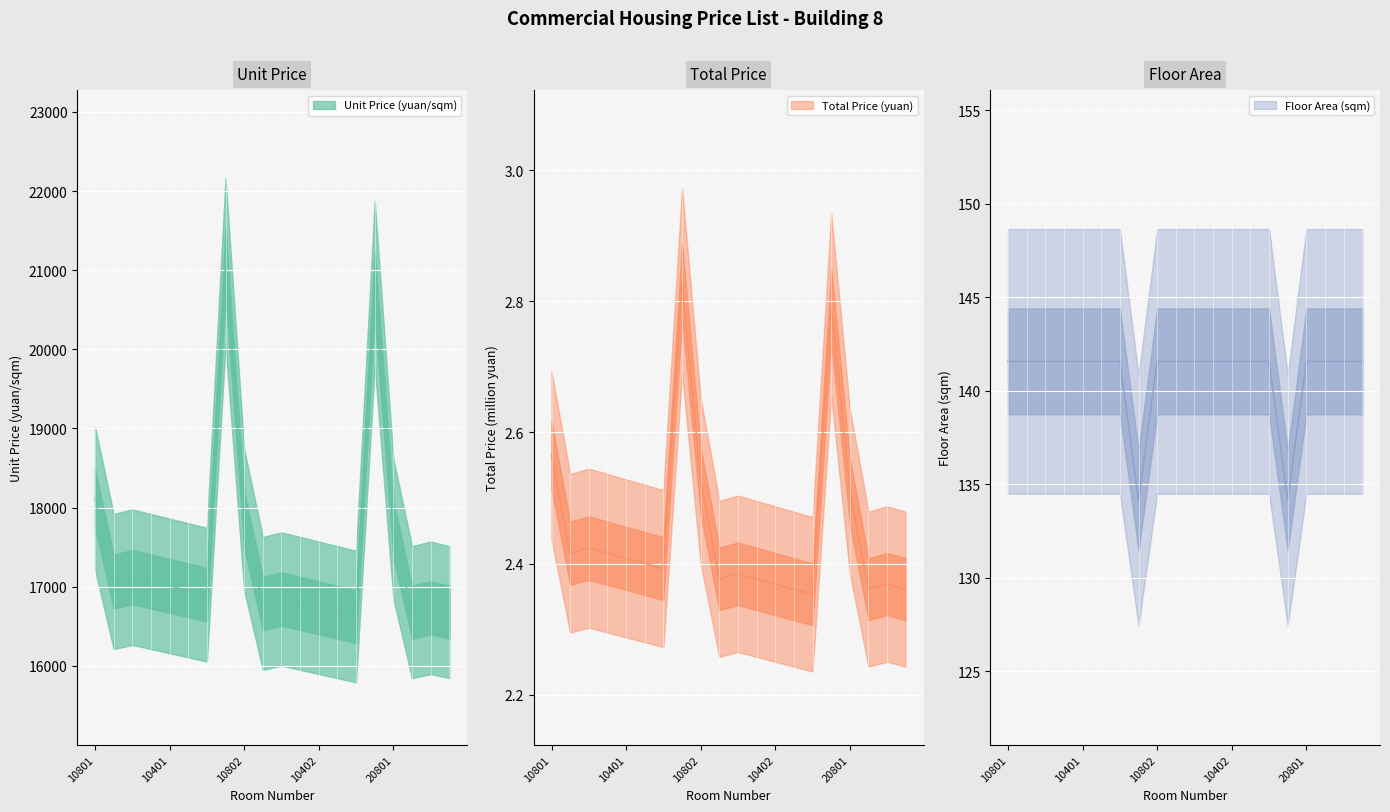

The Total Price (yuan) series shows 1.5 at 20701. True or false?

False